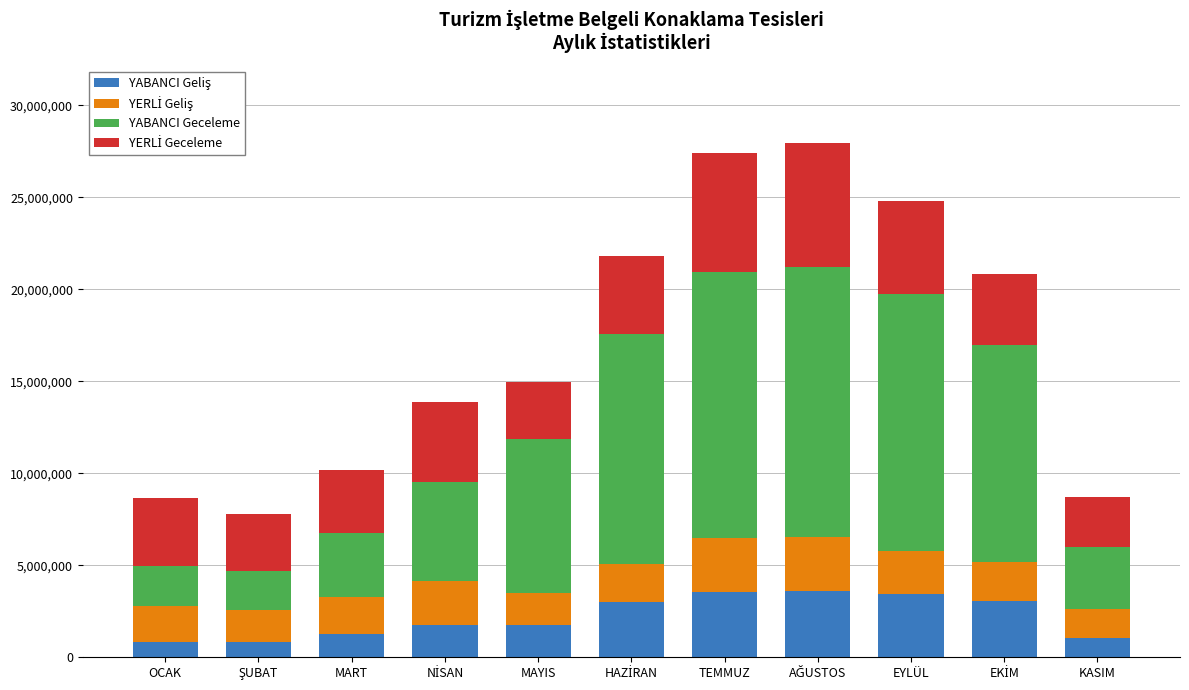

Count the number of data series in this chart.

4